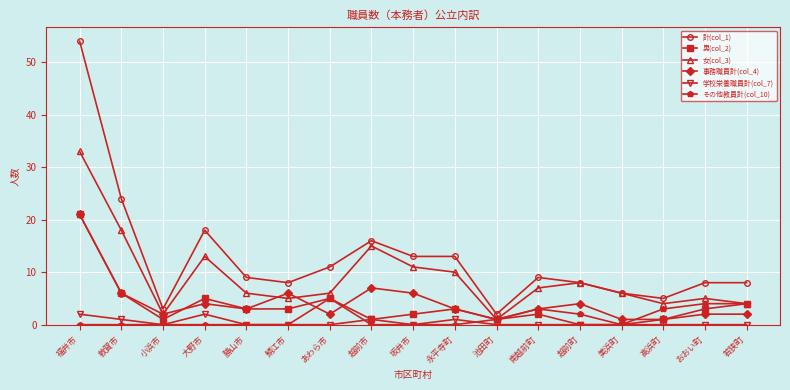

Which category has the highest value across all series?

福井市